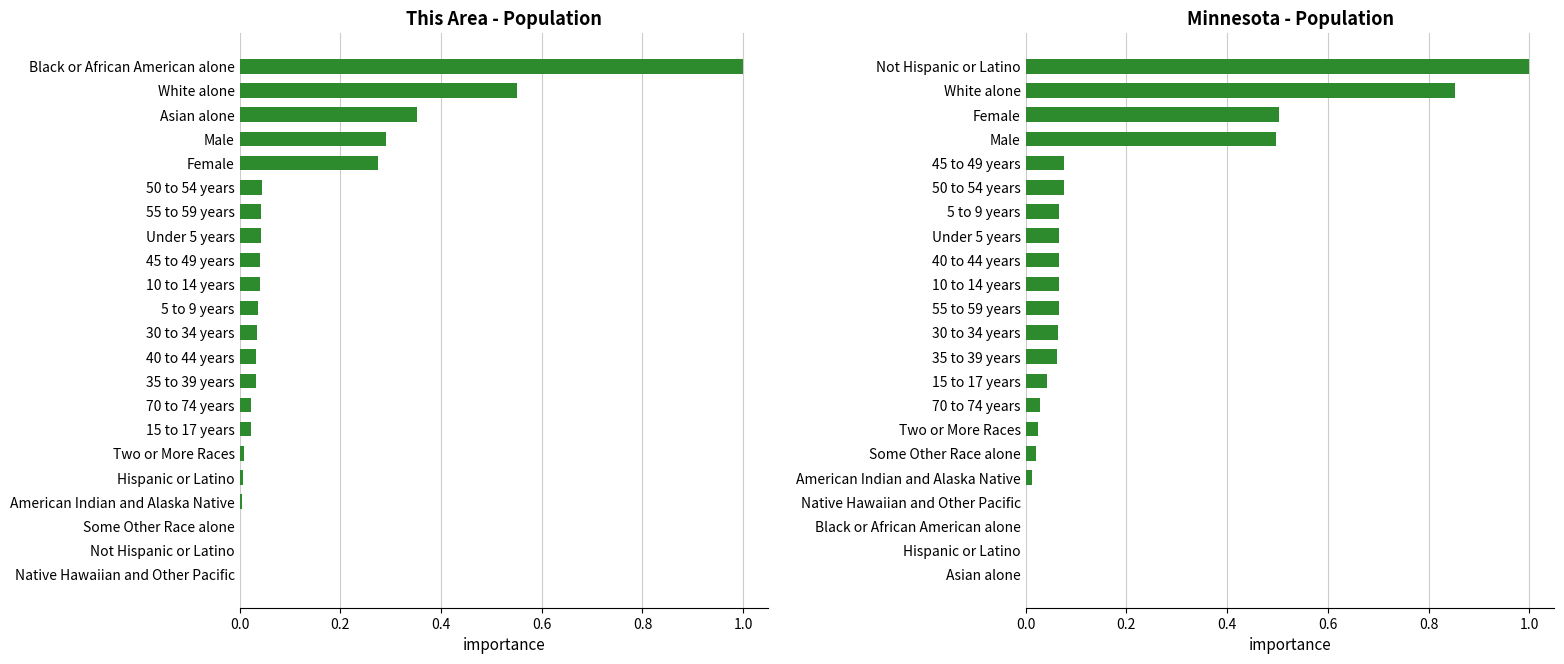

Reading left to right, extract all data points from this chart.

This Area: 1.0	0.6	0.4	0.3	0.3	0.0	0.0	0.0	0.0	0.0	0.0	0.0	0.0	0.0	0.0	0.0	0.0	0.0	0.0	0.0	0.0	0.0
Minnesota: 1.0	0.9	0.5	0.5	0.1	0.1	0.1	0.1	0.1	0.1	0.1	0.1	0.1	0.0	0.0	0.0	0.0	0.0	0.0	0.0	0.0	0.0